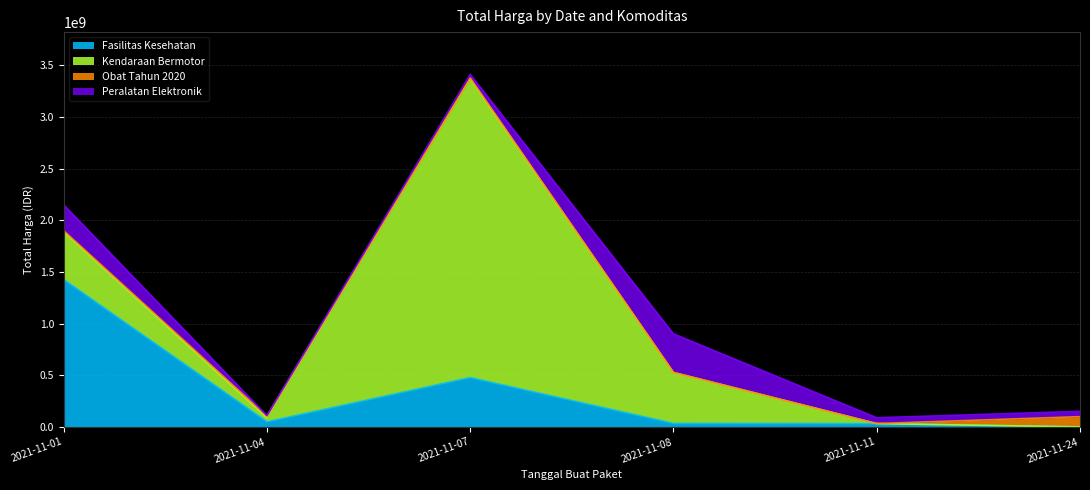

How many lines are shown in the chart?

4